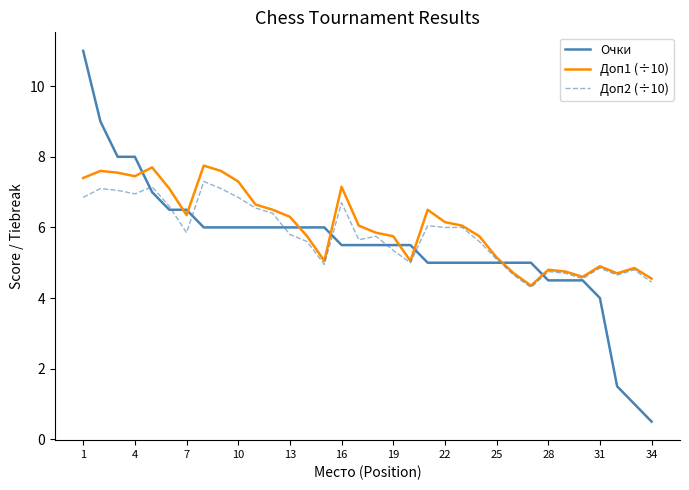

What is the greatest value displayed?

11.0